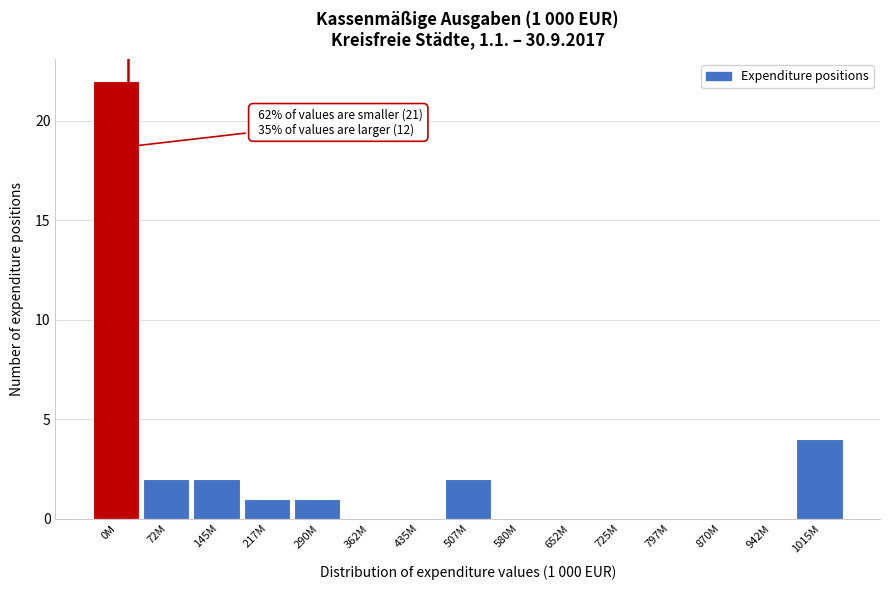

Reading left to right, transcribe all the data shown in this chart.

0M=22	72M=2	145M=2	217M=1	290M=1	362M=0	435M=0	507M=2	580M=0	652M=0	725M=0	797M=0	870M=0	942M=0	1015M=4